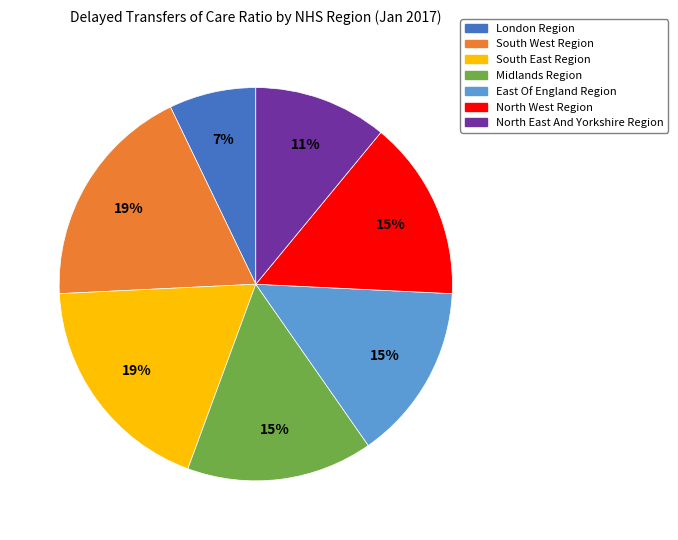

Combined, do London Region and Midlands Region account for over 50%?

No